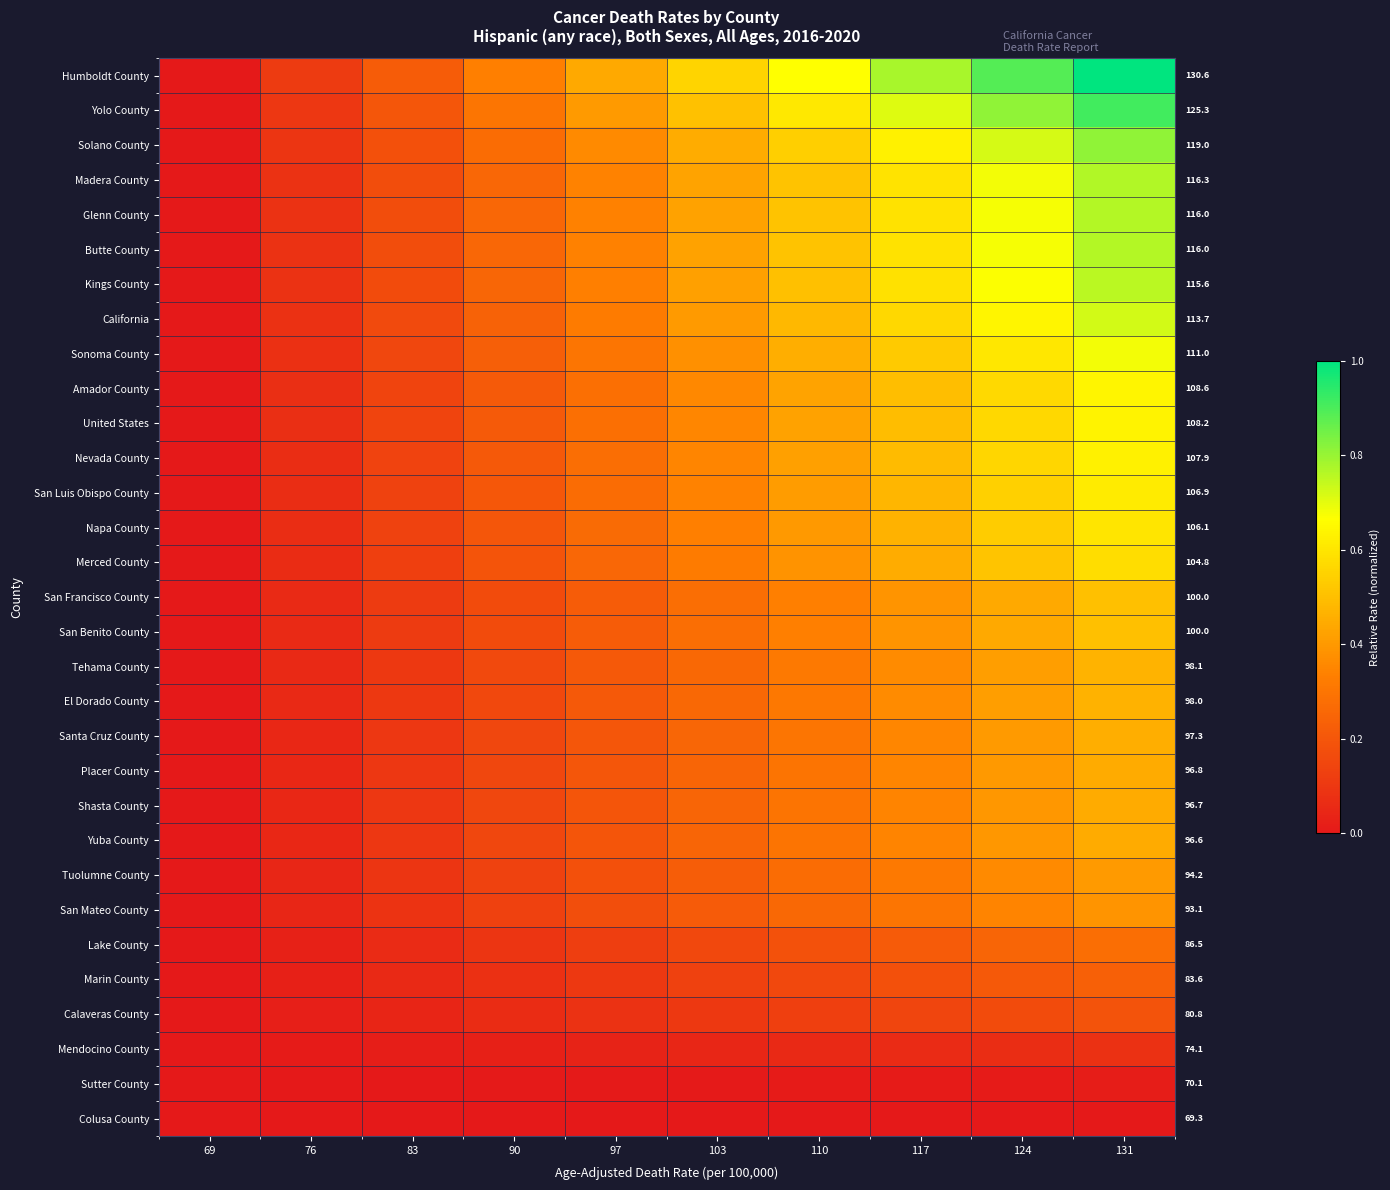

Is it true that Nevada County equals 0.1 at 124?

False